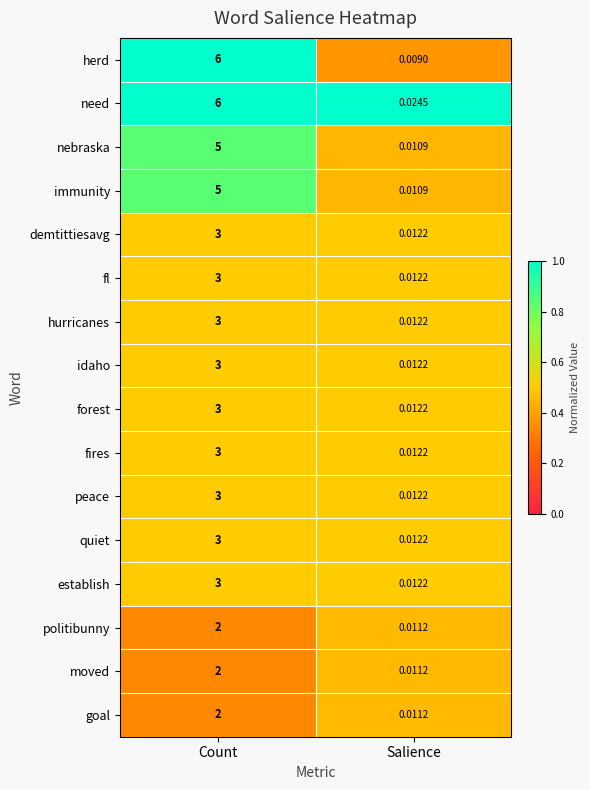

Which series has the largest total across all categories?

need